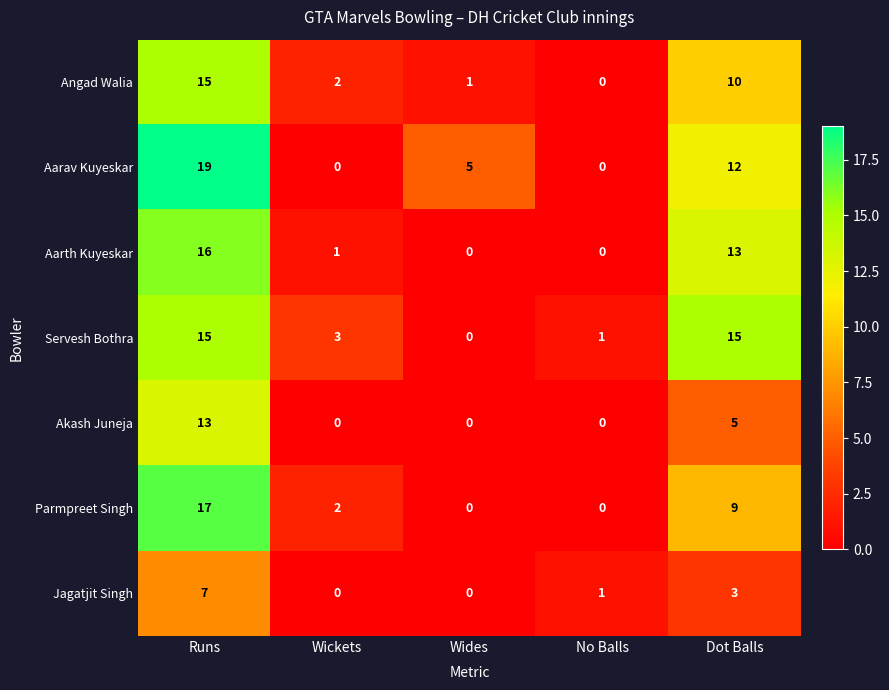

How many positive values does the Parmpreet Singh series have?

3